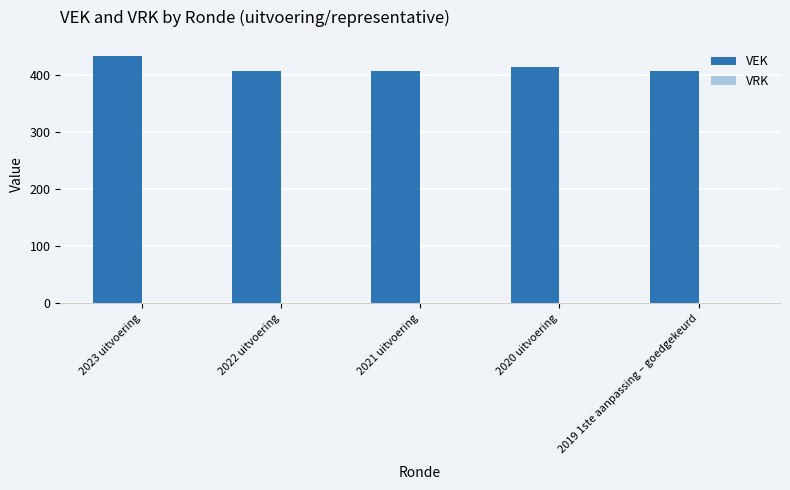

What is the label of the 1st bar from the left?

2023 uitvoering